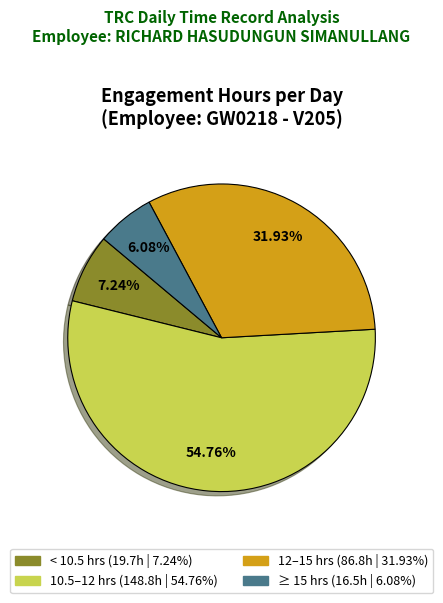

How many segments does this pie chart have?

4